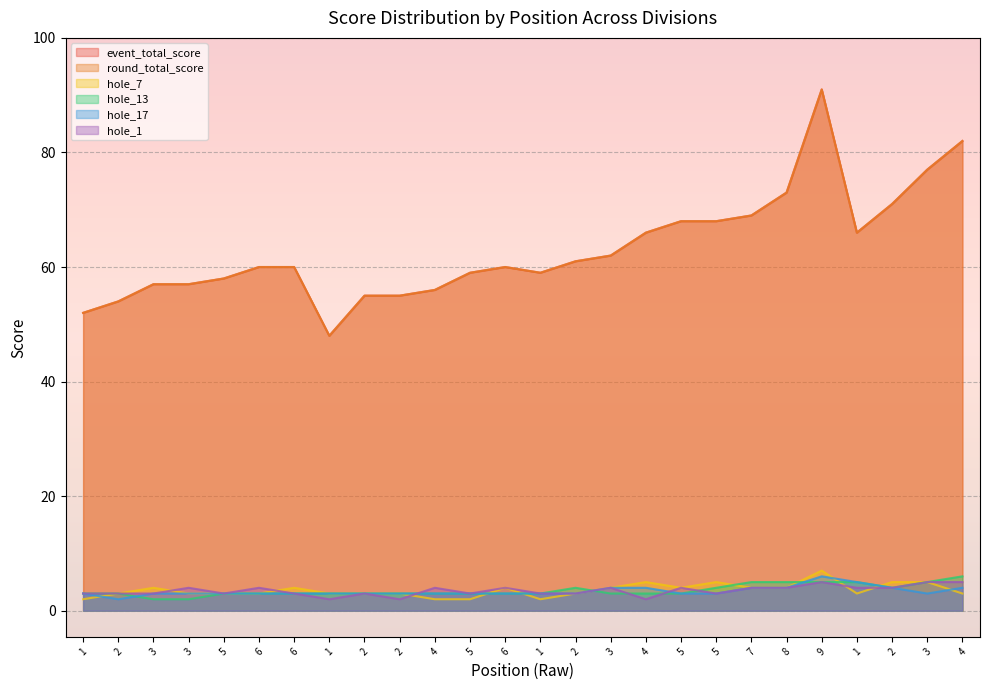

Reading left to right, extract all data points from this chart.

event_total_score: 52	54	57	57	58	60	60	48	55	55	56	59	60	59	61	62	66	68	68	69	73	91	66	71	77	82
round_total_score: 52	54	57	57	58	60	60	48	55	55	56	59	60	59	61	62	66	68	68	69	73	91	66	71	77	82
hole_7: 2	3	4	3	3	3	4	3	3	3	2	2	4	2	3	4	5	4	5	4	4	7	3	5	5	3
hole_13: 3	3	2	2	3	3	3	3	3	3	3	3	3	3	4	3	3	3	4	5	5	5	5	4	5	6
hole_17: 3	2	3	3	3	3	3	3	3	3	3	3	3	3	3	4	4	3	3	4	4	6	5	4	3	4
hole_1: 3	3	3	4	3	4	3	2	3	2	4	3	4	3	3	4	2	4	3	4	4	5	4	4	5	5